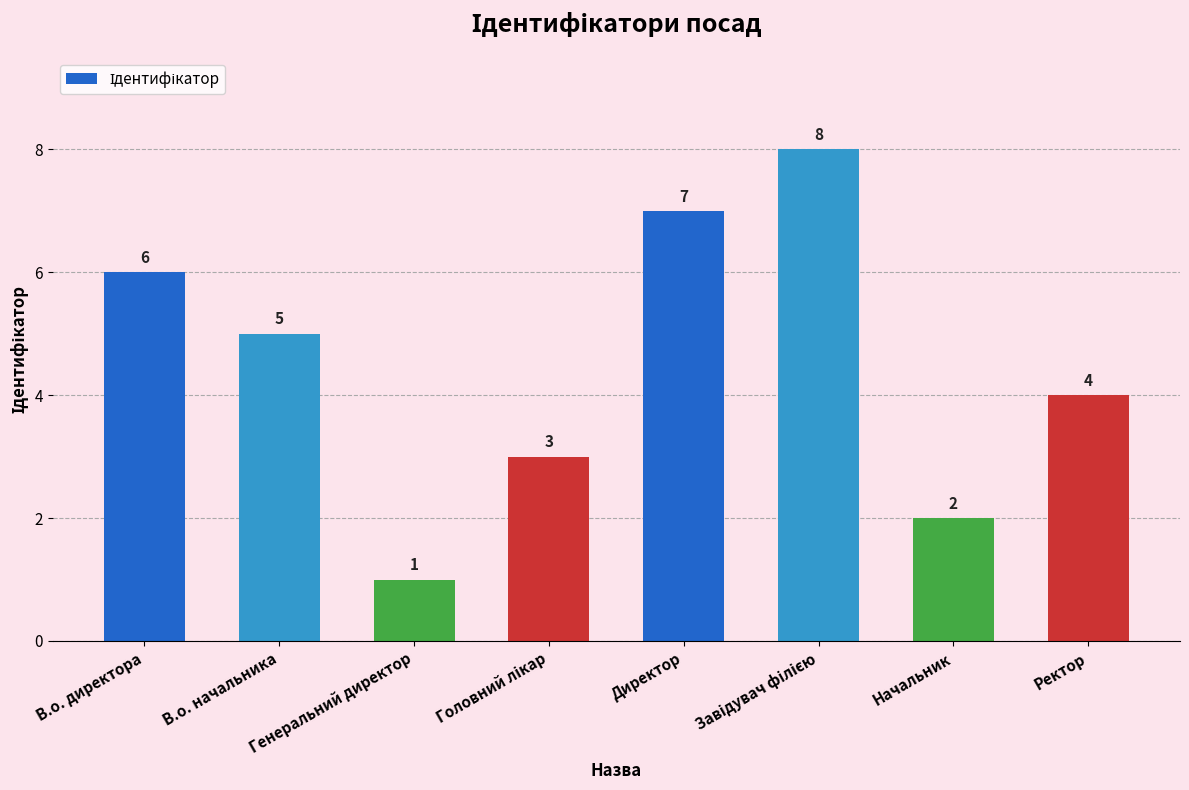

What is the sum of all values?

36